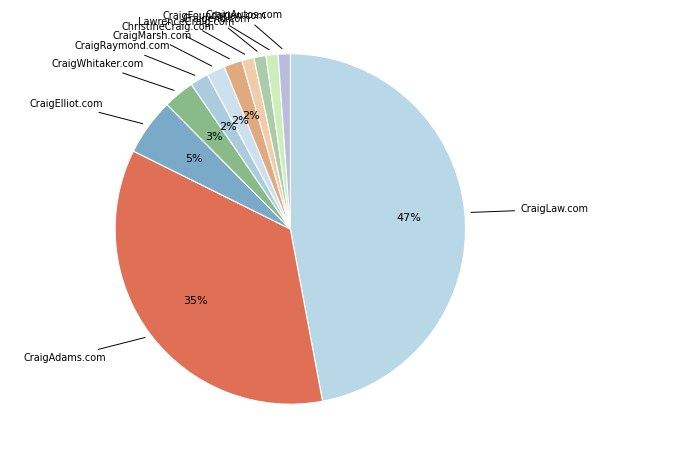

To the nearest percent, what portion does CraigAdams.com represent?

35%